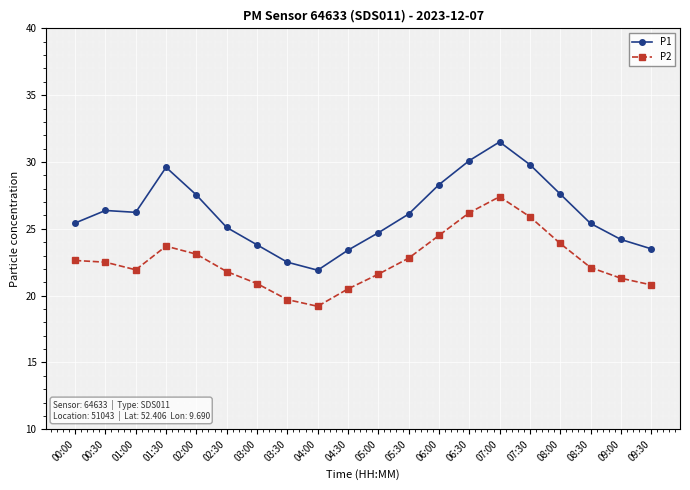

How many values in the P1 series are below 26?

10